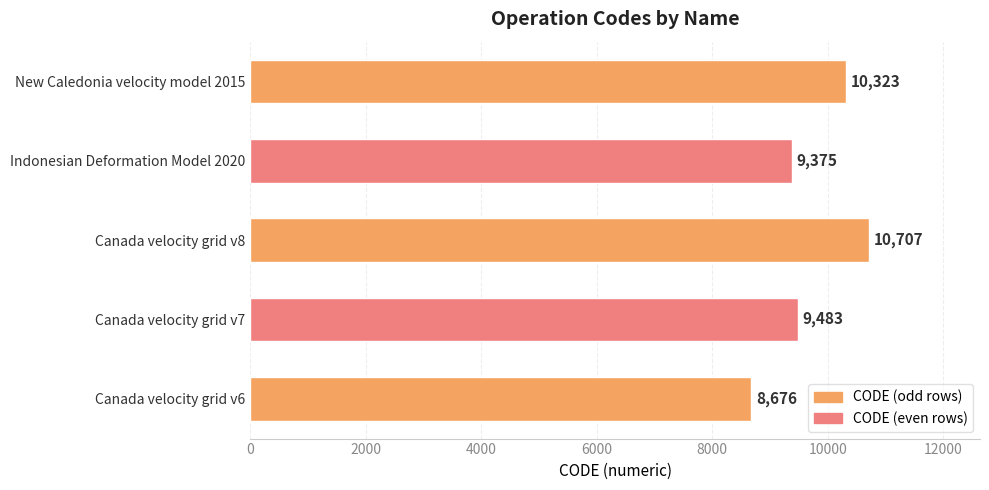

What is the maximum value shown in the chart?

10707